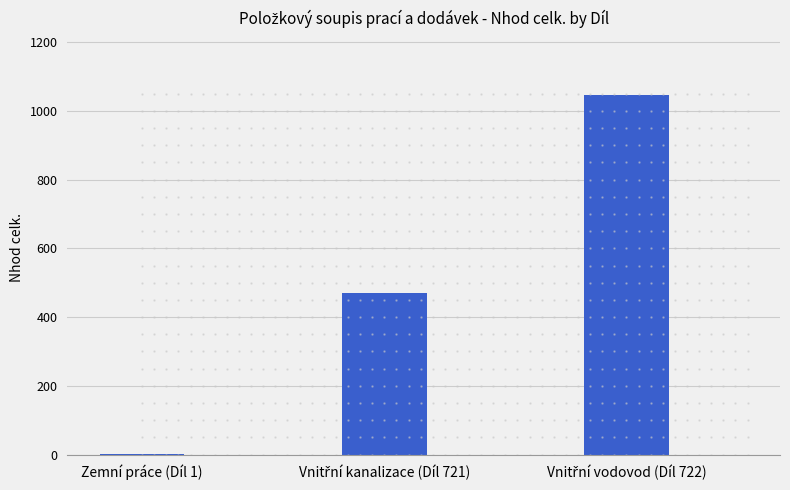

What is the greatest value displayed?

1046.4